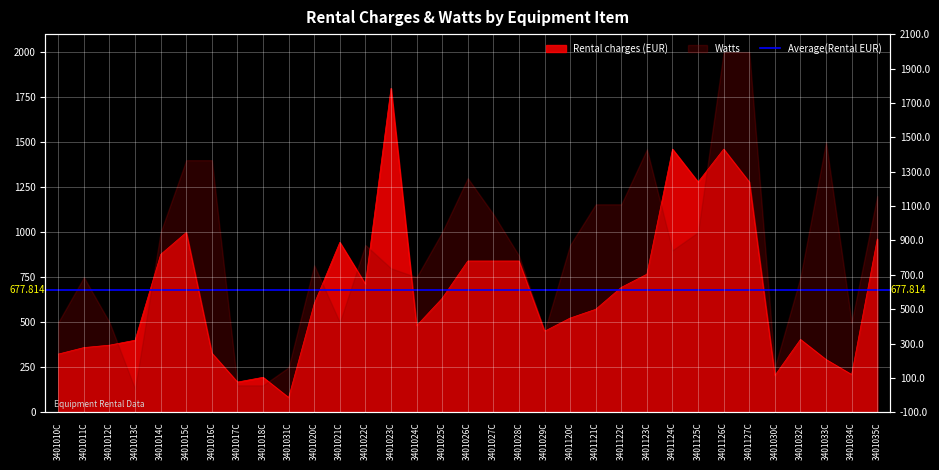

Reading left to right, what are all the values shown in this chart?

323.8	359.9	373.3	400.7	877.0	998.8	328.9	168.5	194.9	82.6	603.0	944.0	712.3	1799.3	481.1	633.4	840.4	840.4	840.4	450.7	523.7	572.5	694.3	767.3	1461.6	1278.9	1461.6	1278.9	205.0	405.0	293.5	210.2	962.2